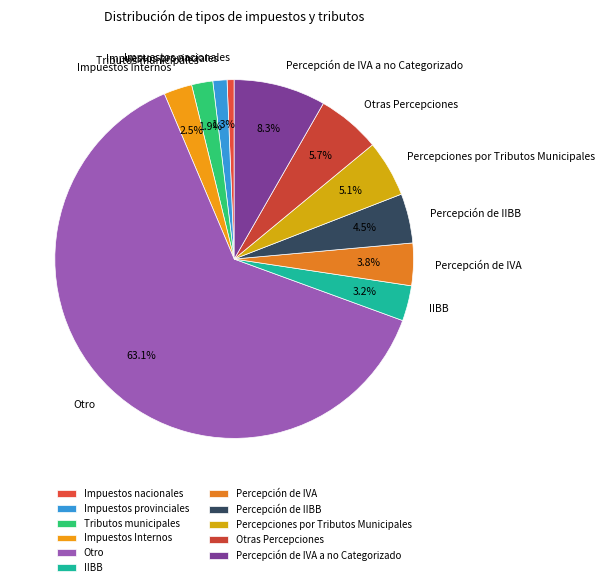

What percentage do Percepciones por Tributos Municipales and Percepción de IVA a no Categorizado together represent?

13.4%